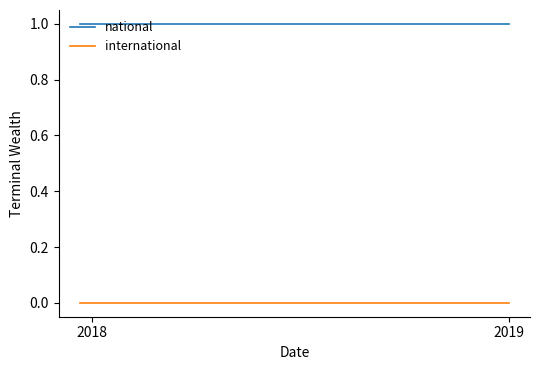

Which series has the largest total across all categories?

national